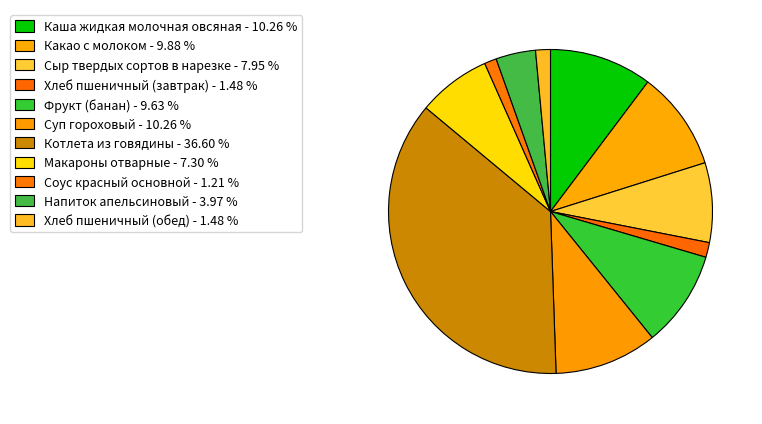

Count the number of slices in the pie.

11